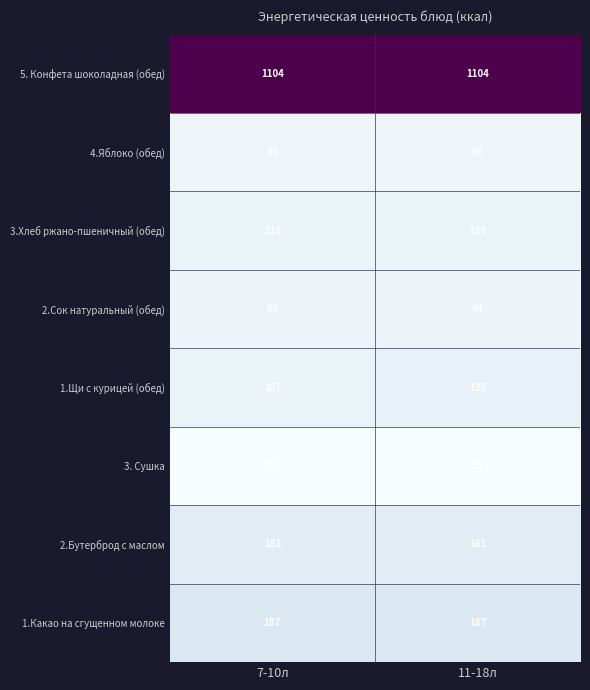

Reading left to right, extract all data points from this chart.

5. Конфета шоколадная (обед): 7-10л=1104	11-18л=1104
4.Яблоко (обед): 7-10л=88	11-18л=88
3.Хлеб ржано-пшеничный (обед): 7-10л=110	11-18л=110
2.Сок натуральный (обед): 7-10л=94	11-18л=94
1.Щи с курицей (обед): 7-10л=107	11-18л=125
3. Сушка: 7-10л=35	11-18л=35
2.Бутерброд с маслом: 7-10л=161	11-18л=161
1.Какао на сгущенном молоке: 7-10л=187	11-18л=187